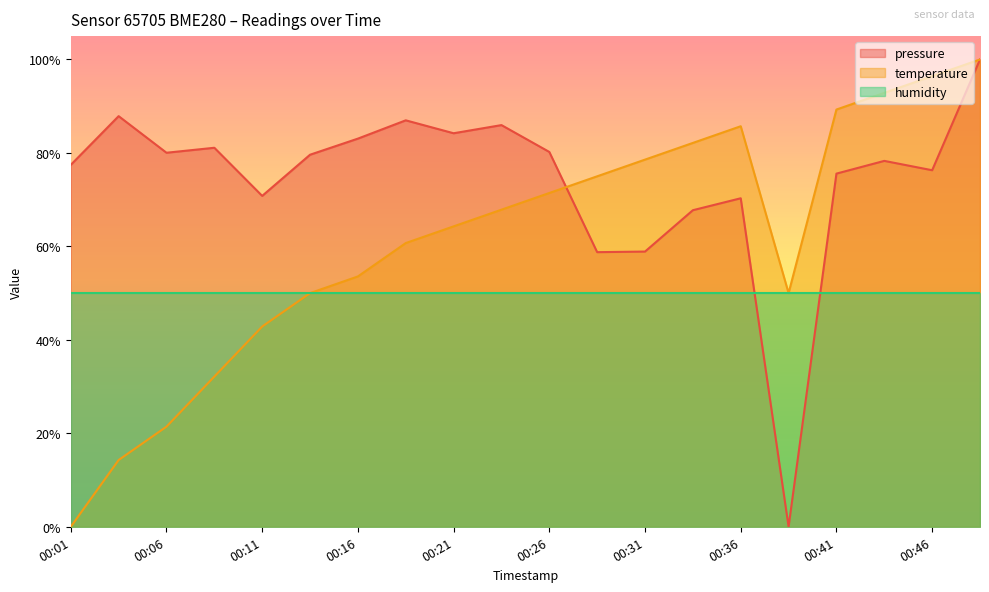

What is the difference between the maximum and minimum values in the pressure series?

100.0